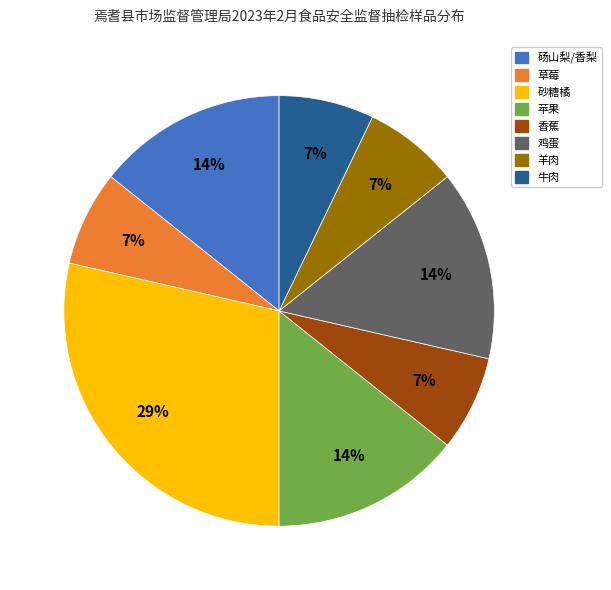

Does any single category account for the majority?

No